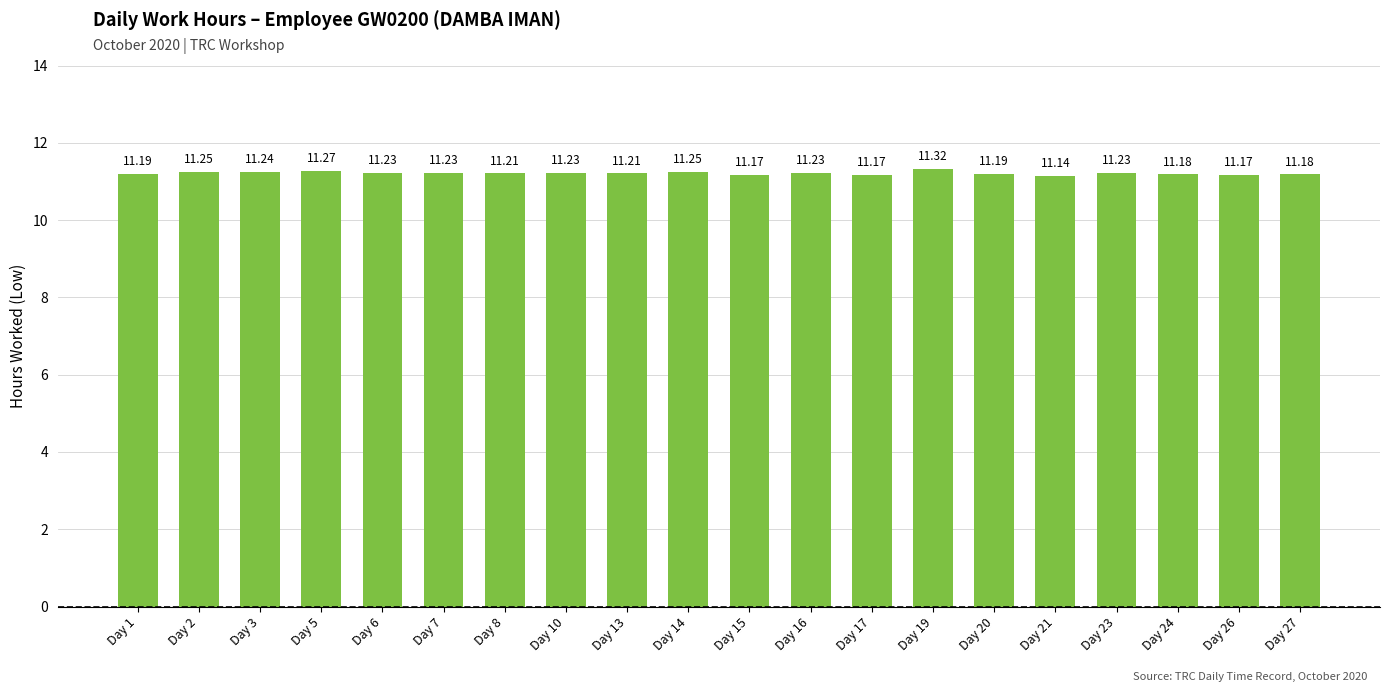

Which category has the highest value across all series?

Day 19